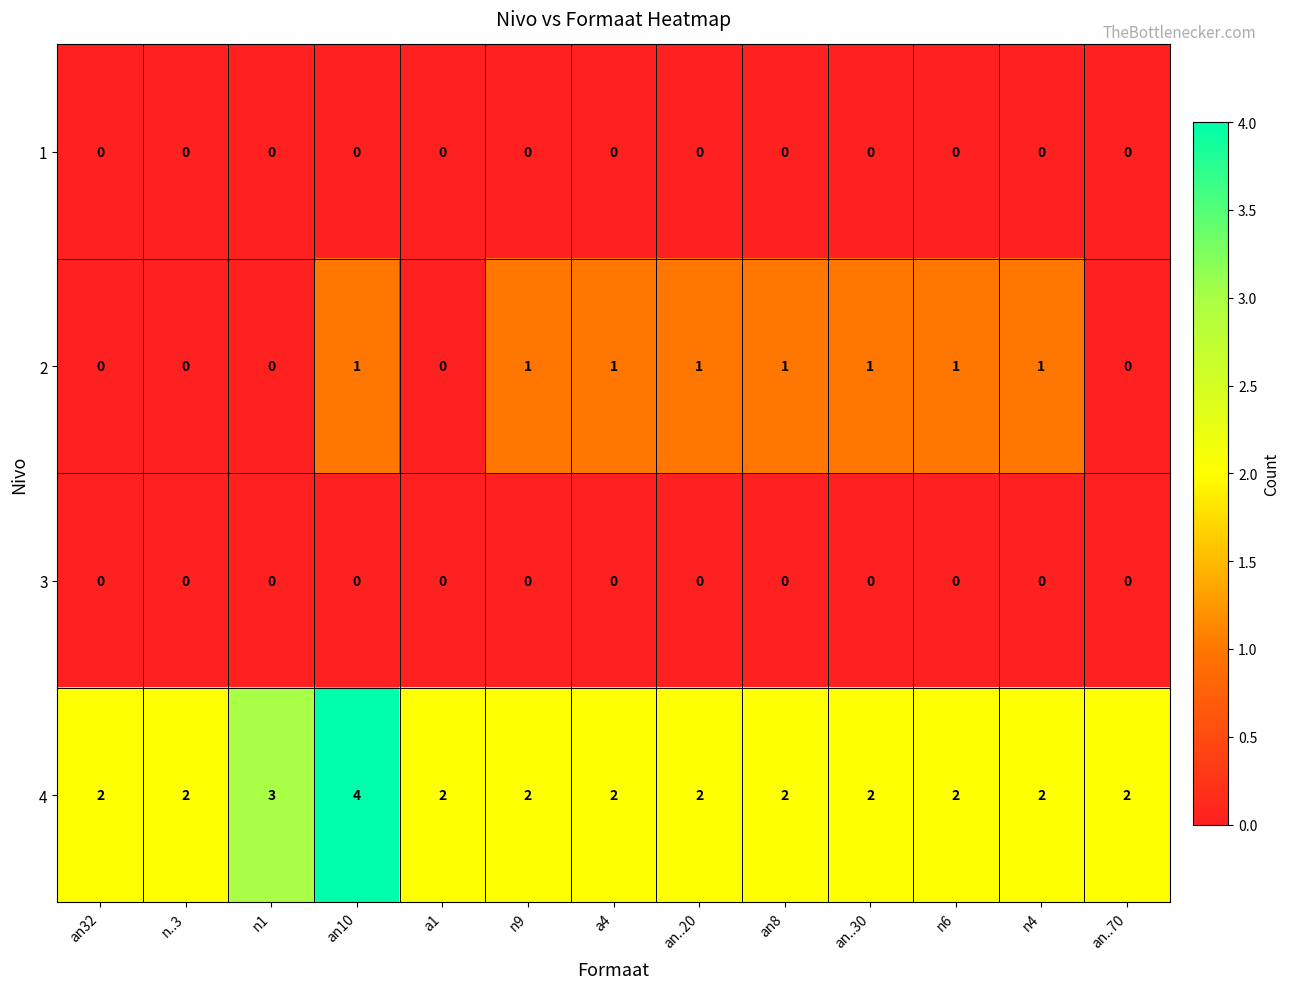

How many distinct data groups are displayed?

4